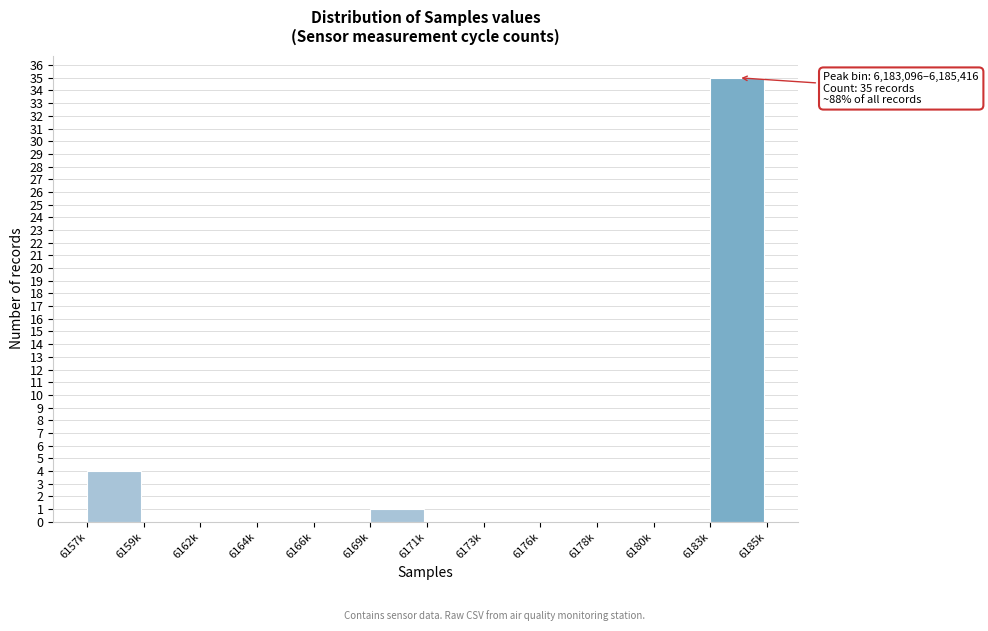

Reading left to right, extract all data points from this chart.

6157k=4	6159k=0	6162k=0	6164k=0	6166k=0	6169k=1	6171k=0	6173k=0	6176k=0	6178k=0	6180k=0	6183k=35